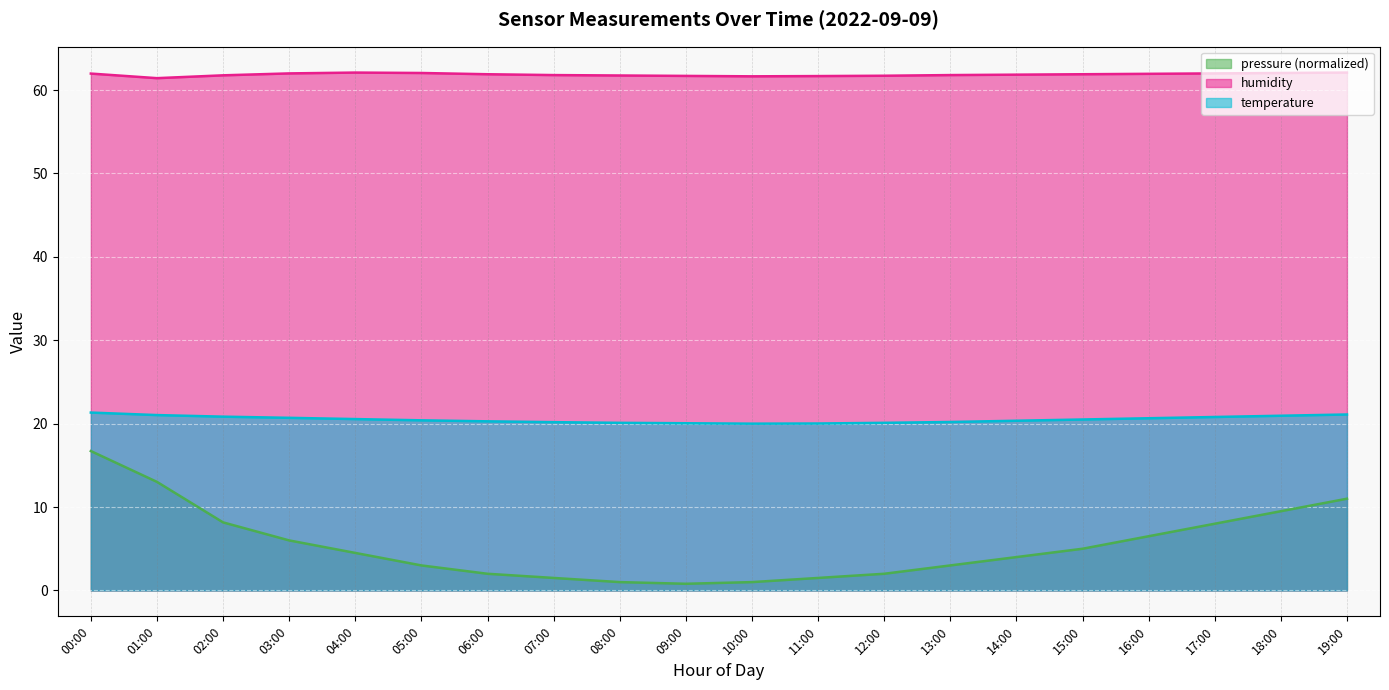

What is the approximate value of pressure_norm at 09:00?

0.8